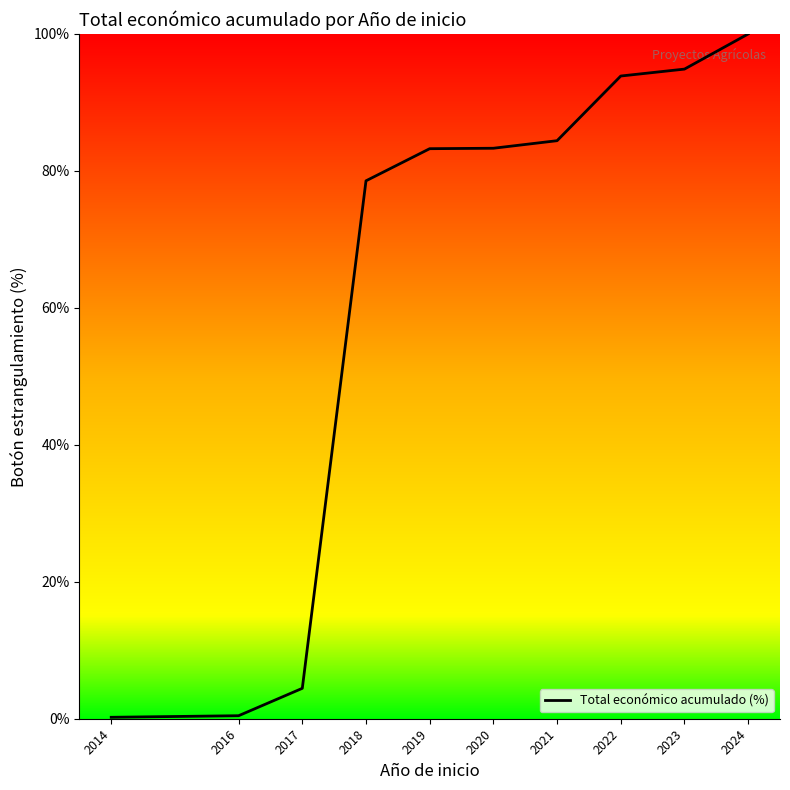

What is the change in value from 2019 to 2020?

+0.1